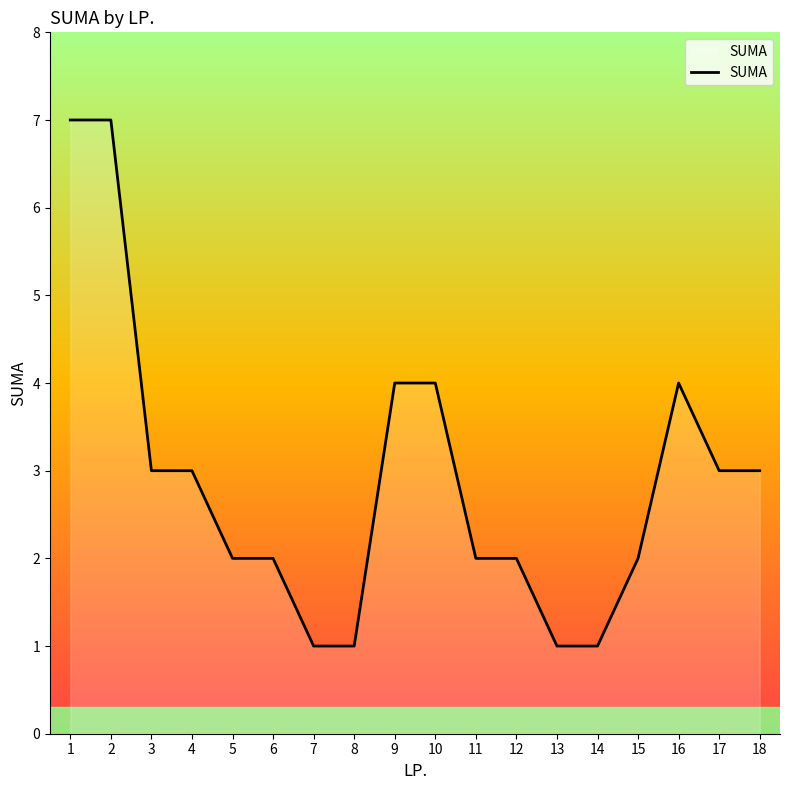

What is the sum of all values?

52